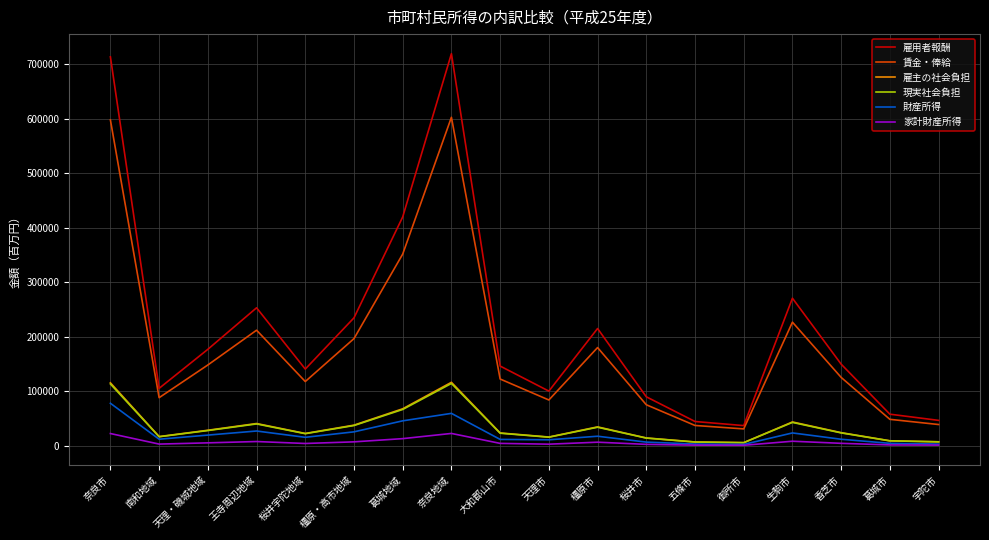

Which series changed the most between 奈良市 and 王寺周辺地域?

雇用者報酬